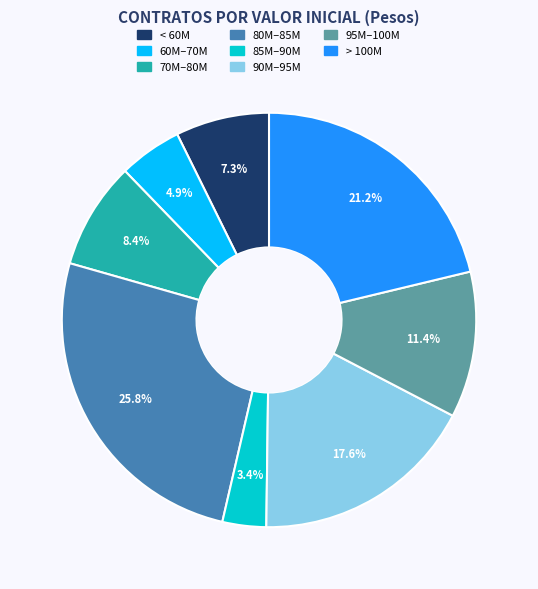

Does any single category account for the majority?

No